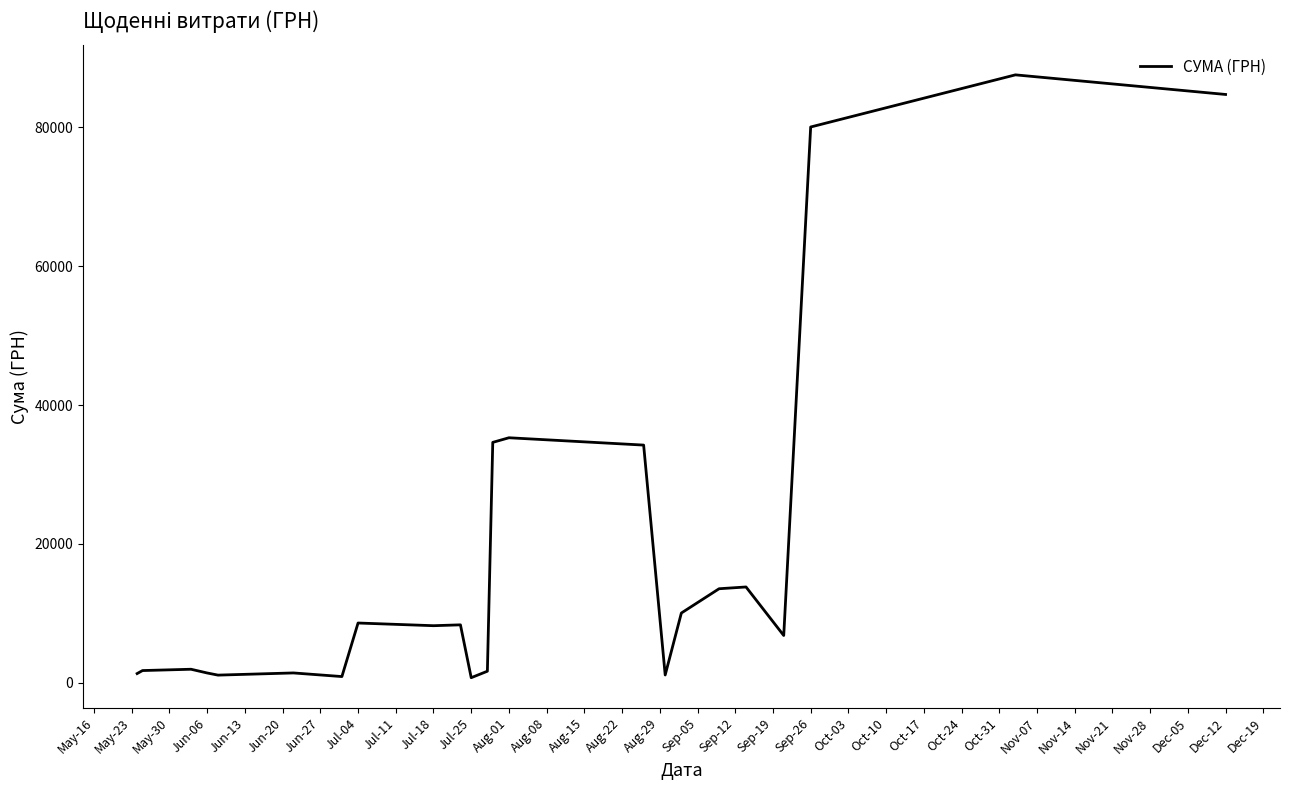

How many series are shown in this chart?

1